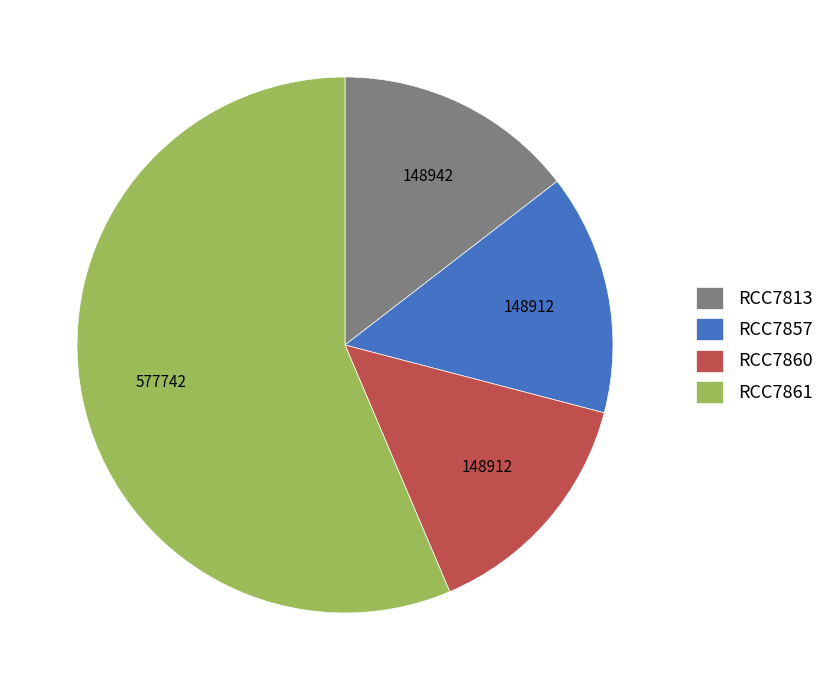

Does any single category account for the majority?

Yes